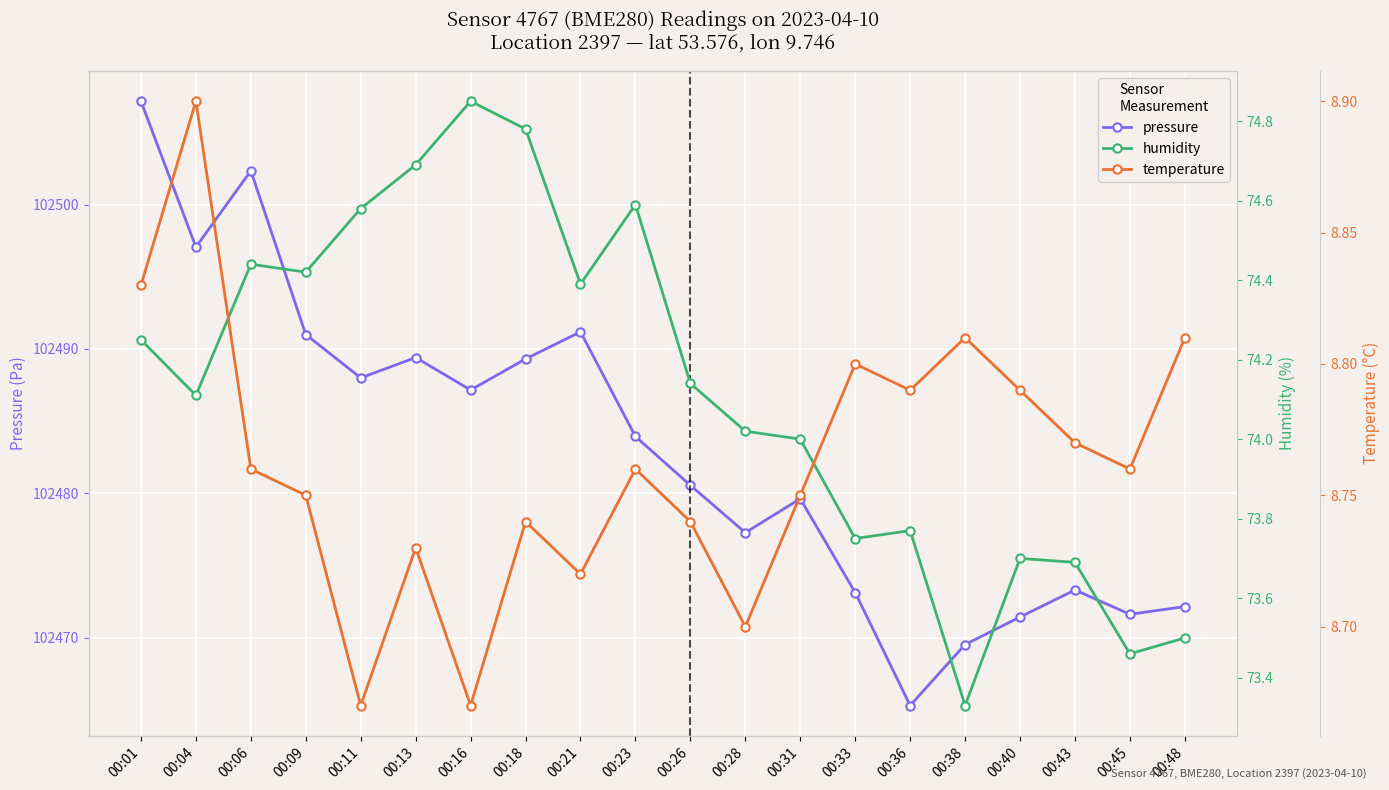

Which series has the widest spread of values?

pressure